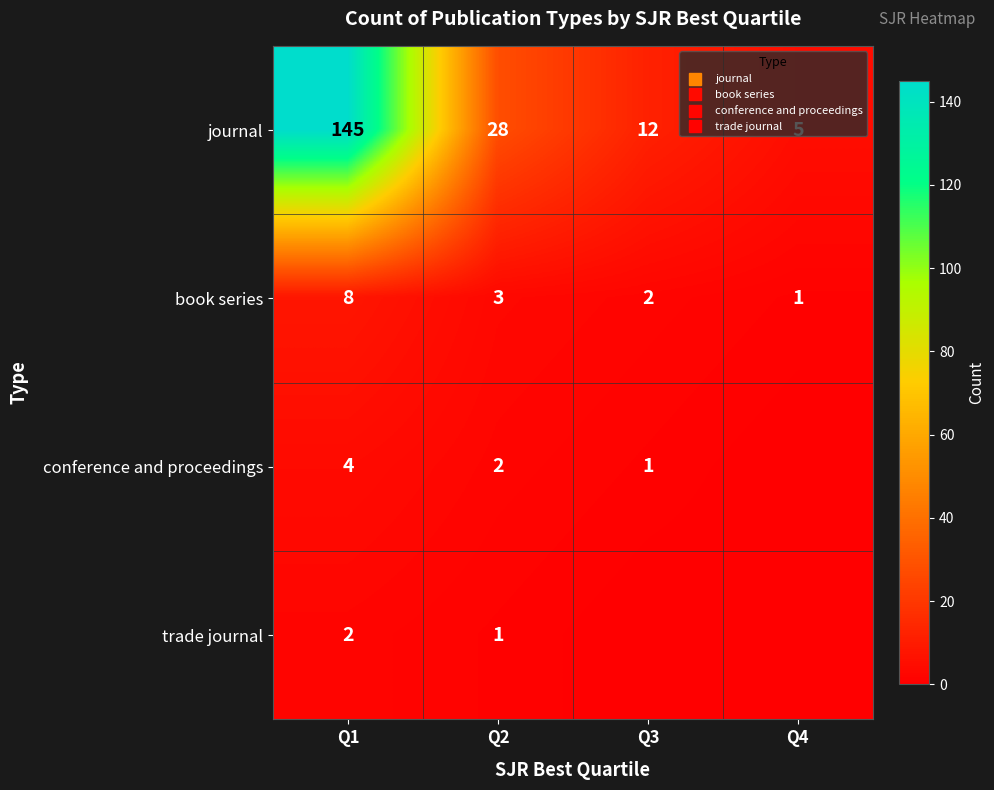

At which category does the chart reach its minimum across all series?

Q4